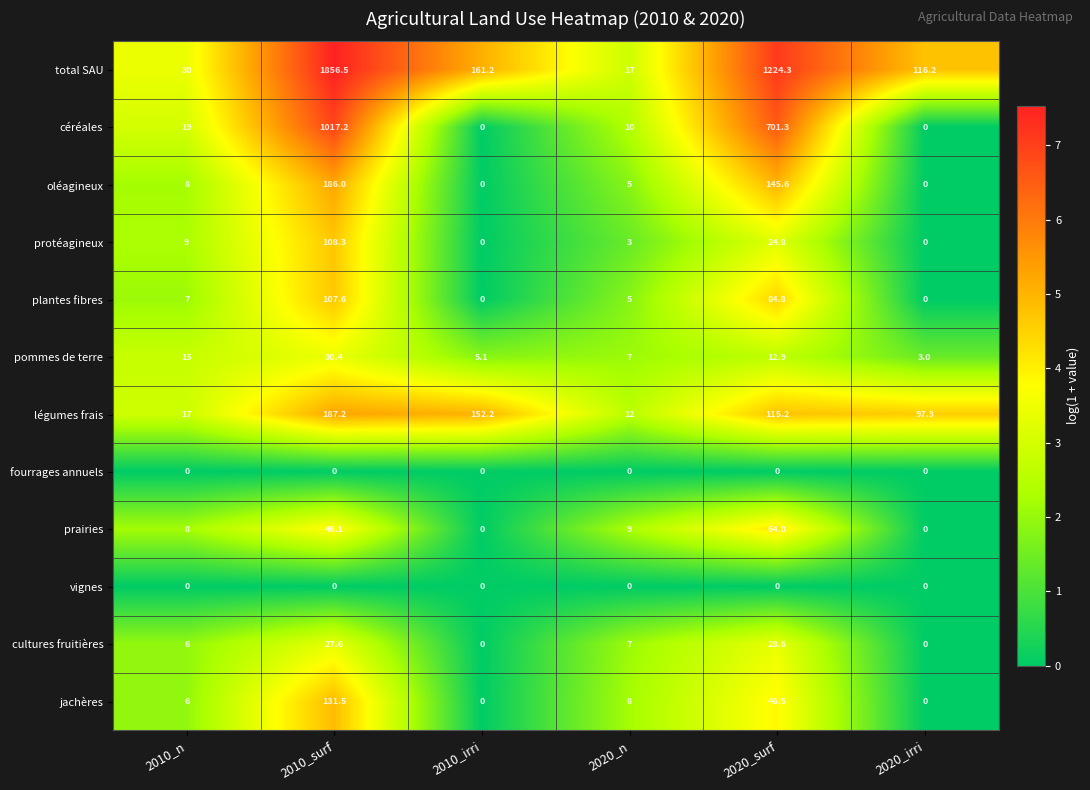

At how many categories does at least one series exceed 3?

6